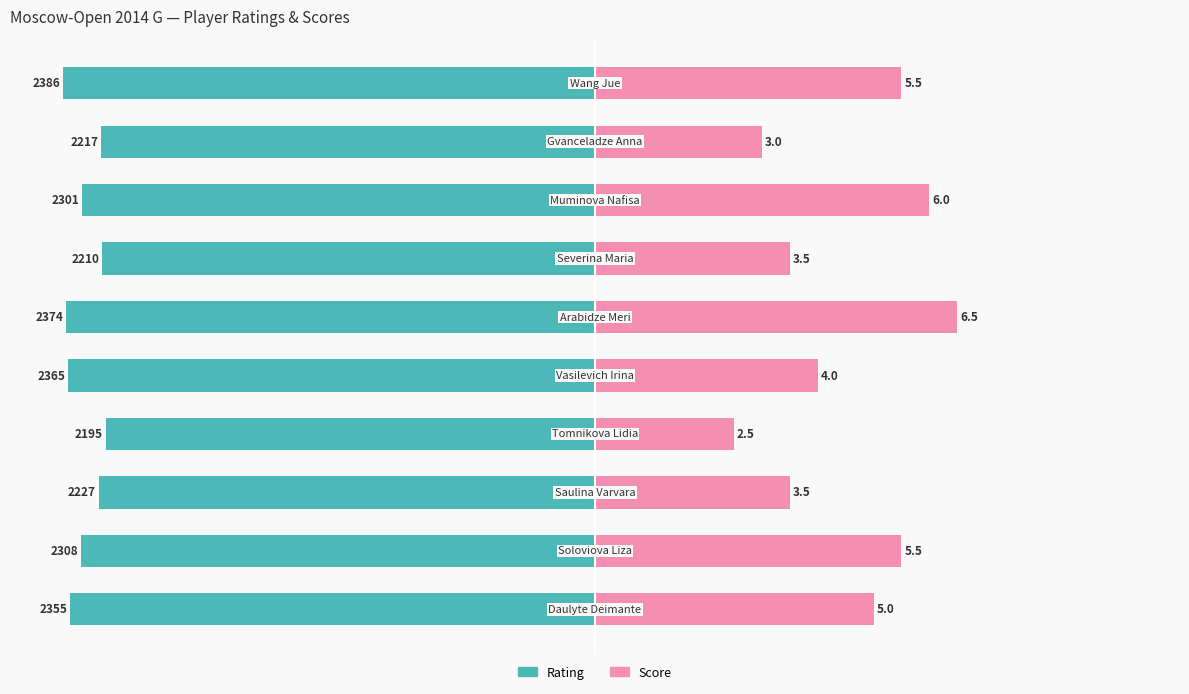

Does the chart contain stacked bars?

No